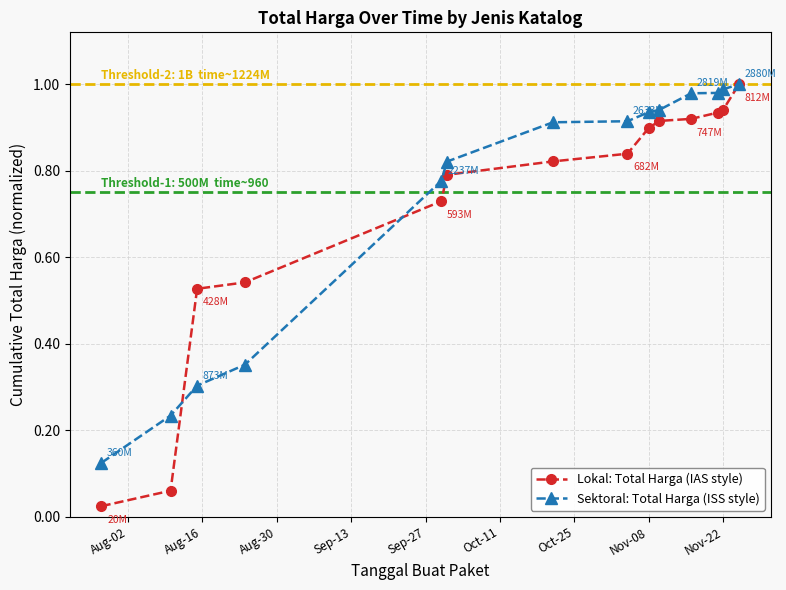

Which series has the widest spread of values?

Lokal: Total Harga (IAS style)